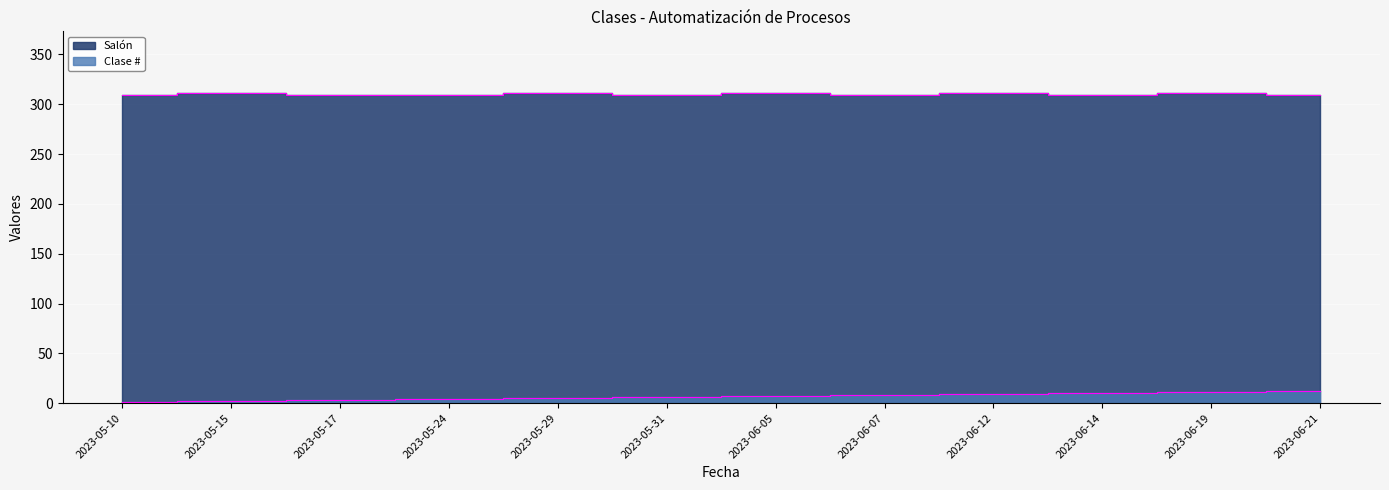

Reading left to right, transcribe all the data shown in this chart.

Clase #: 2023-05-10=1	2023-05-15=2	2023-05-17=3	2023-05-24=4	2023-05-29=5	2023-05-31=6	2023-06-05=7	2023-06-07=8	2023-06-12=9	2023-06-14=10	2023-06-19=11	2023-06-21=12
Salón: 2023-05-10=309	2023-05-15=311	2023-05-17=309	2023-05-24=309	2023-05-29=311	2023-05-31=309	2023-06-05=311	2023-06-07=309	2023-06-12=311	2023-06-14=309	2023-06-19=311	2023-06-21=309